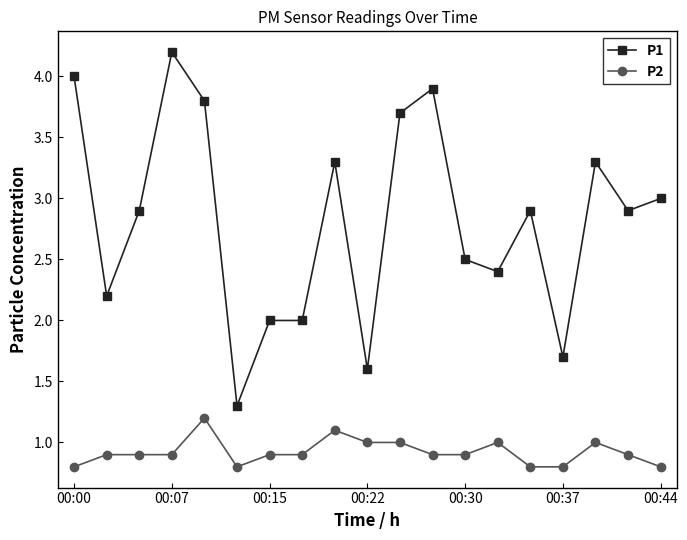

Rank the series by their average value, from highest to lowest.

P1, P2